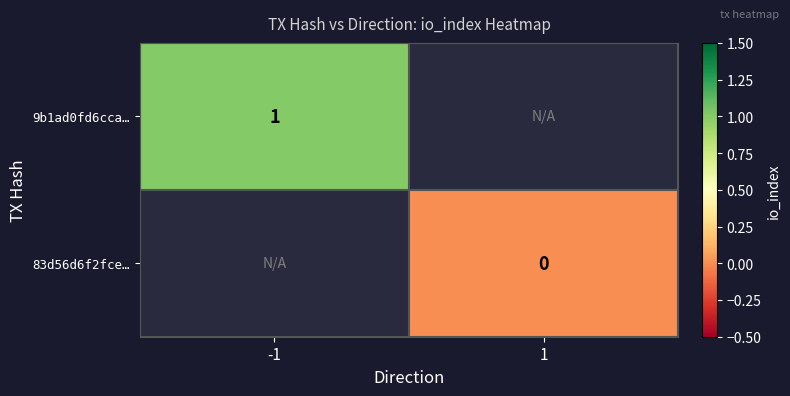

Which has a higher value, 1 or -1?

-1